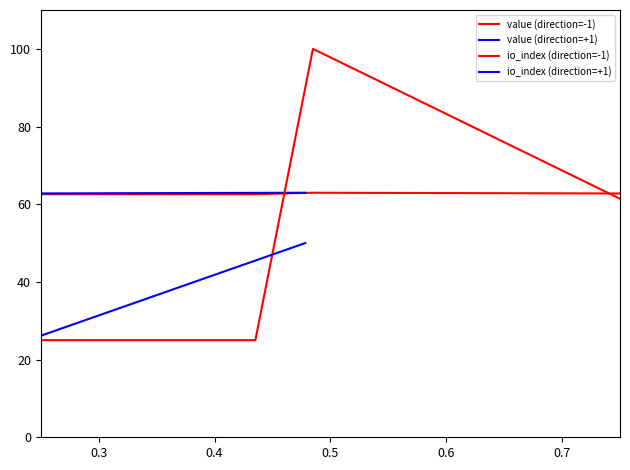

Which series has the largest total across all categories?

value (direction=-1)